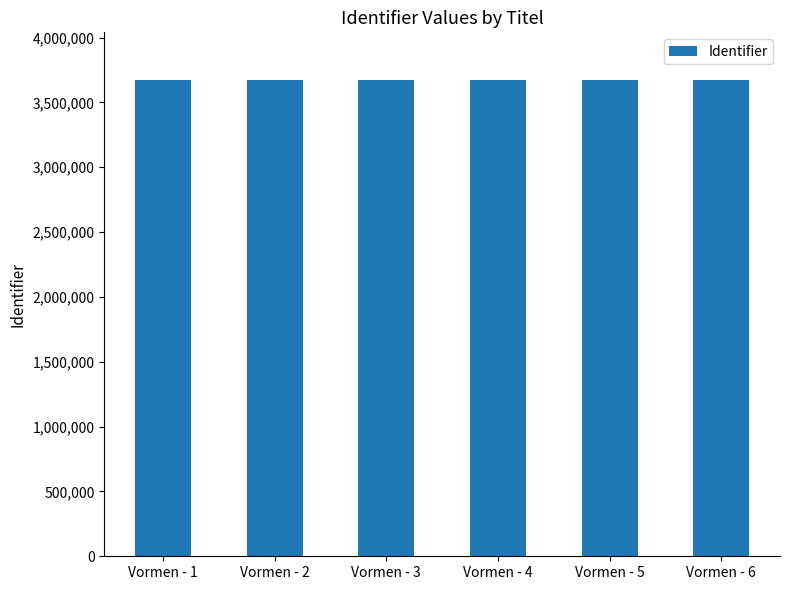

The value at Vormen - 6 is 3673028. True or false?

True